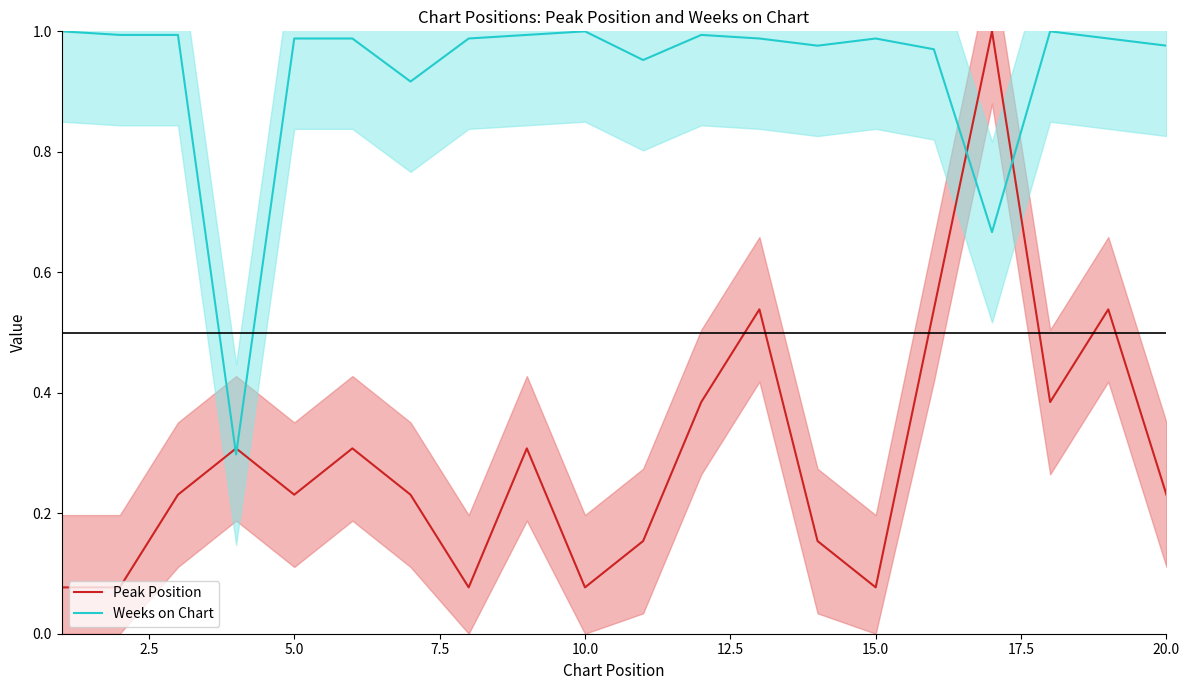

Which series ends up on top after the final intersection of Peak Position and Weeks on Chart?

Weeks on Chart